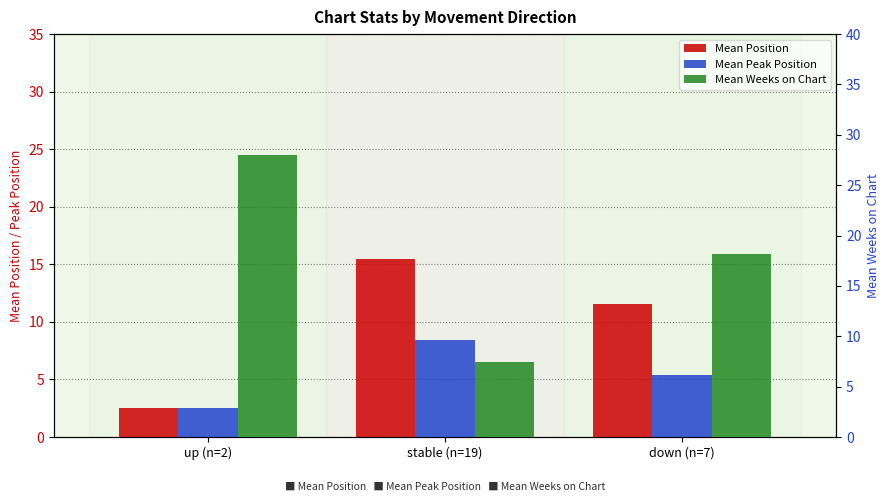

What is the average value of the Mean Peak Position series?

5.5